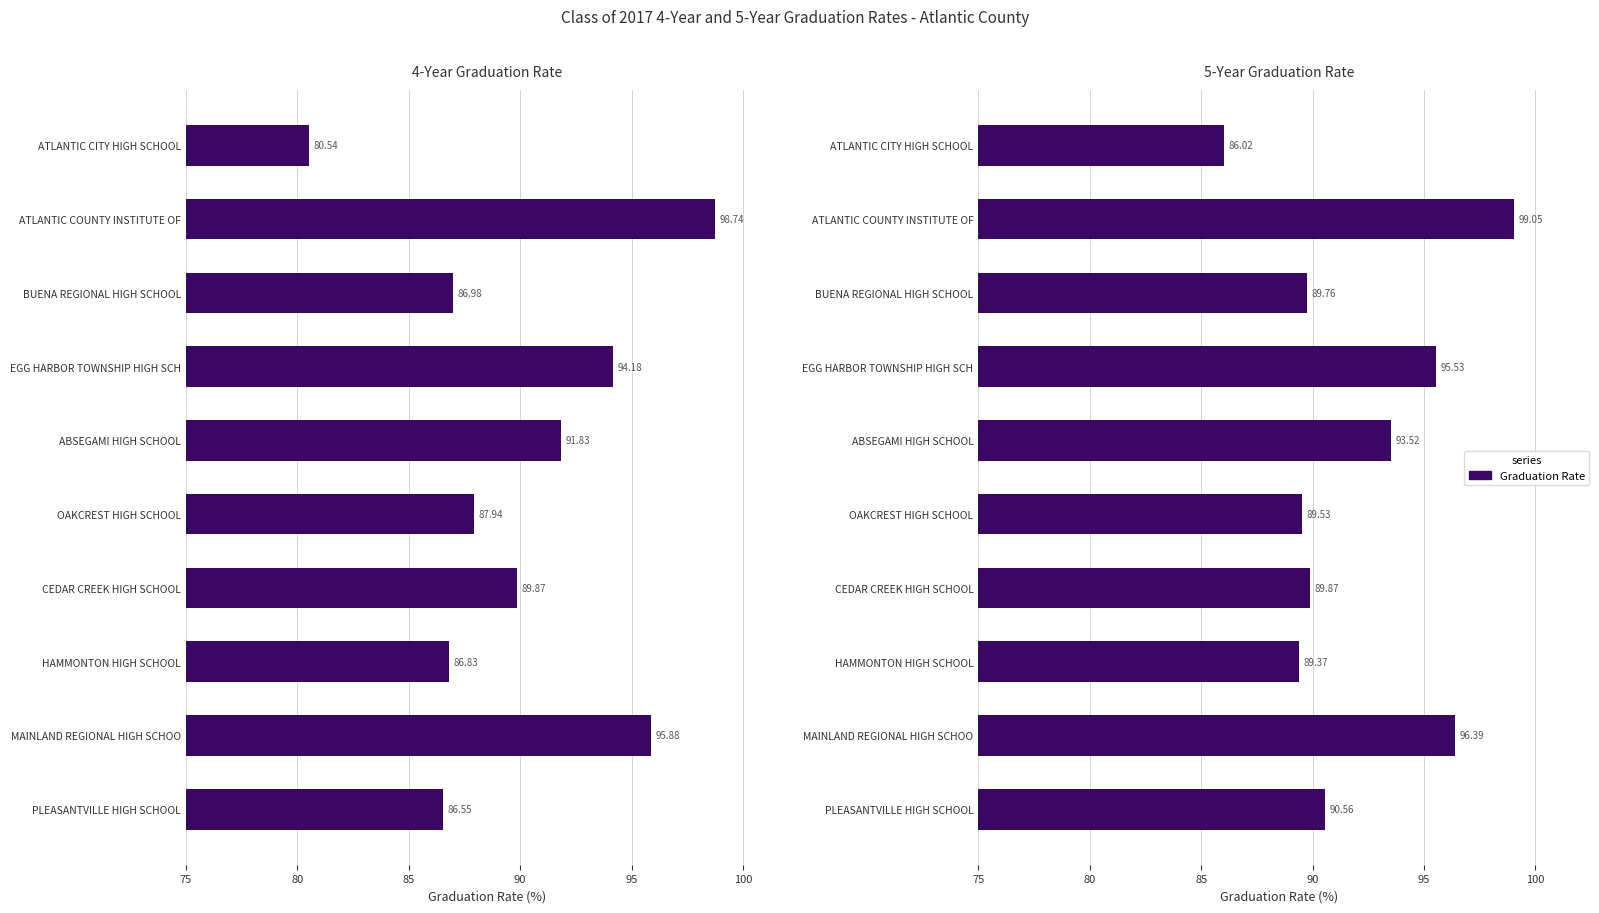

Reading left to right, list all the values displayed in this chart.

4-Year Graduation Rate: 80.5	98.7	87.0	94.2	91.8	87.9	89.9	86.8	95.9	86.5
5-Year Graduation Rate: 86.0	99.0	89.8	95.5	93.5	89.5	89.9	89.4	96.4	90.6